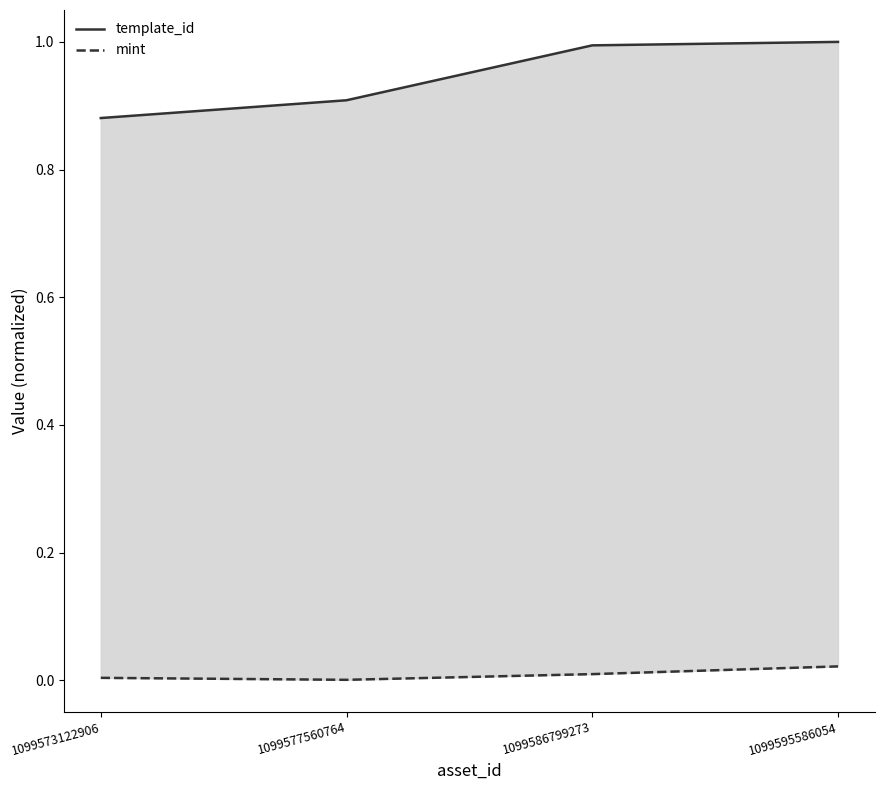

True or false: mint and template_id intersect in this chart.

False